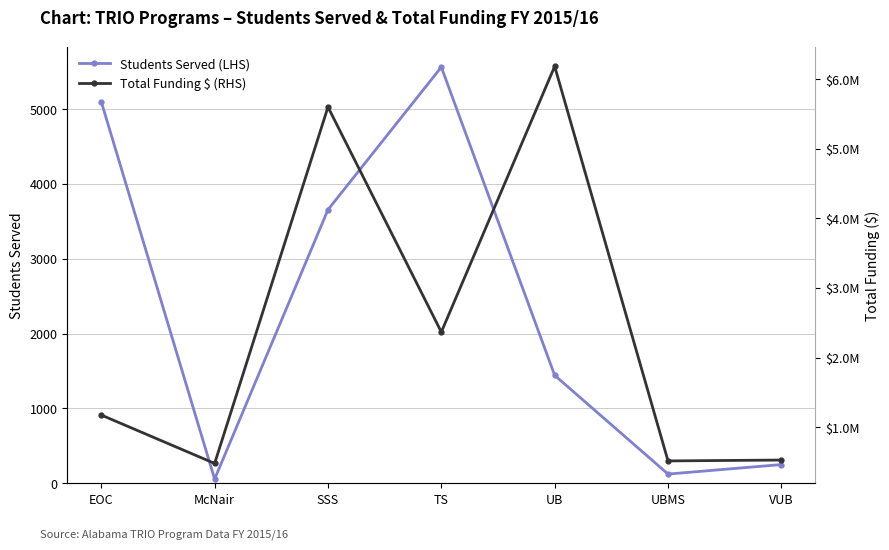

True or false: Students Served (LHS) and Total Funding $ (RHS) cross at least once.

False